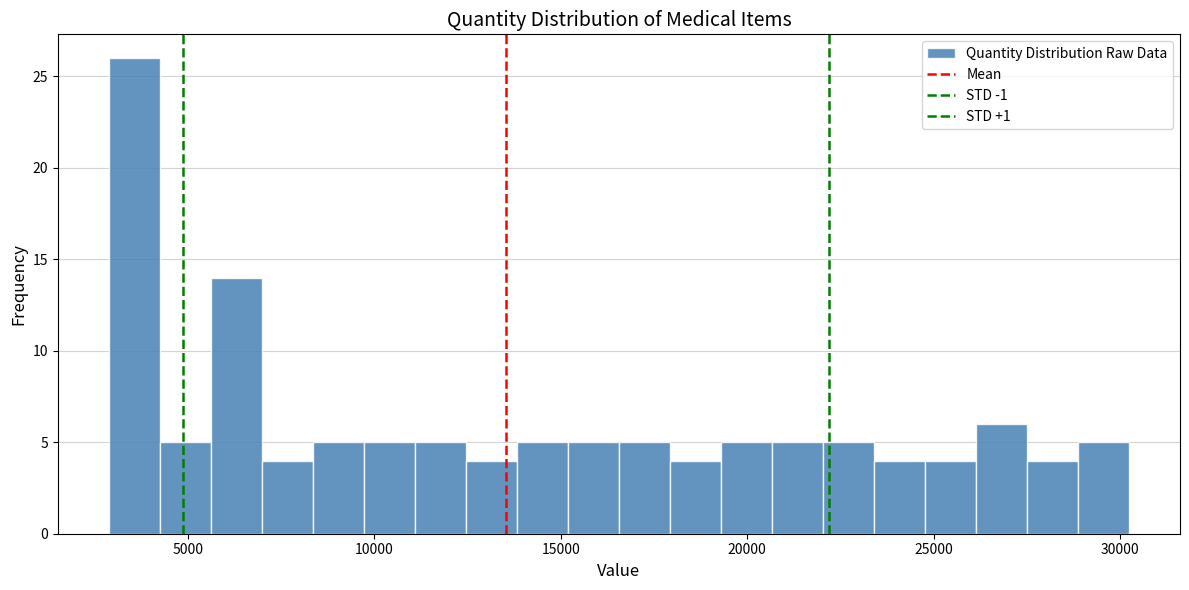

Around what value on the x-axis is the tallest bar? Give the approximate position of its centre, as read against the axis.

3500